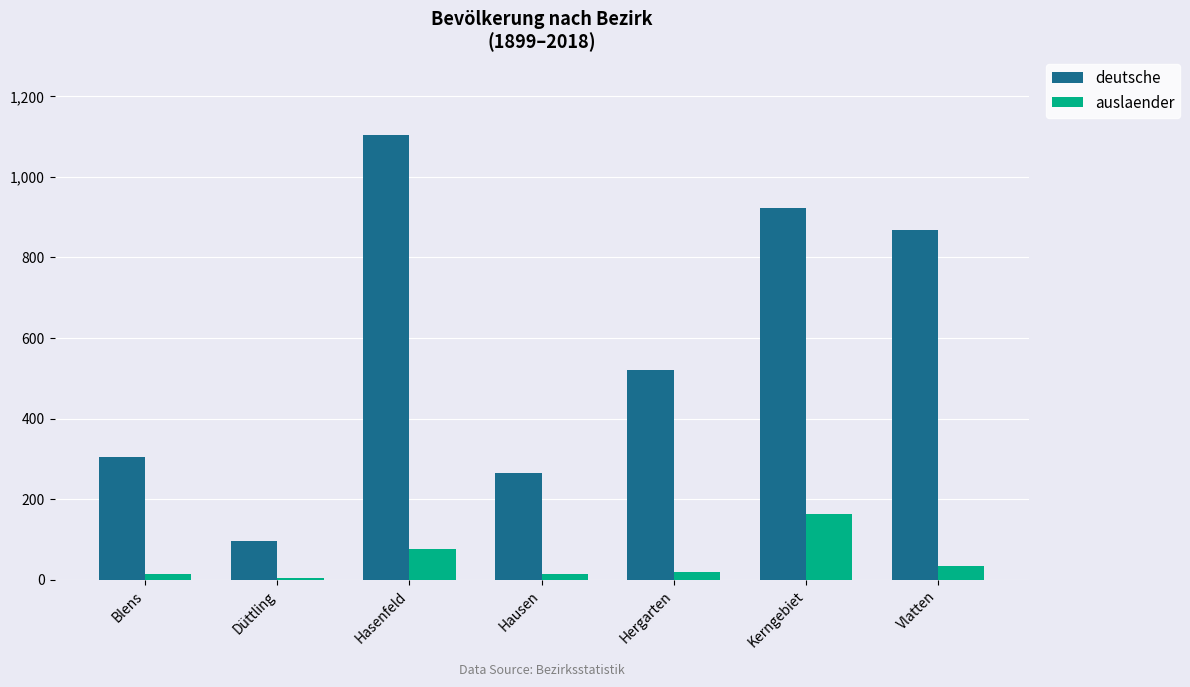

What is the total value across all series at Hasenfeld?

1179